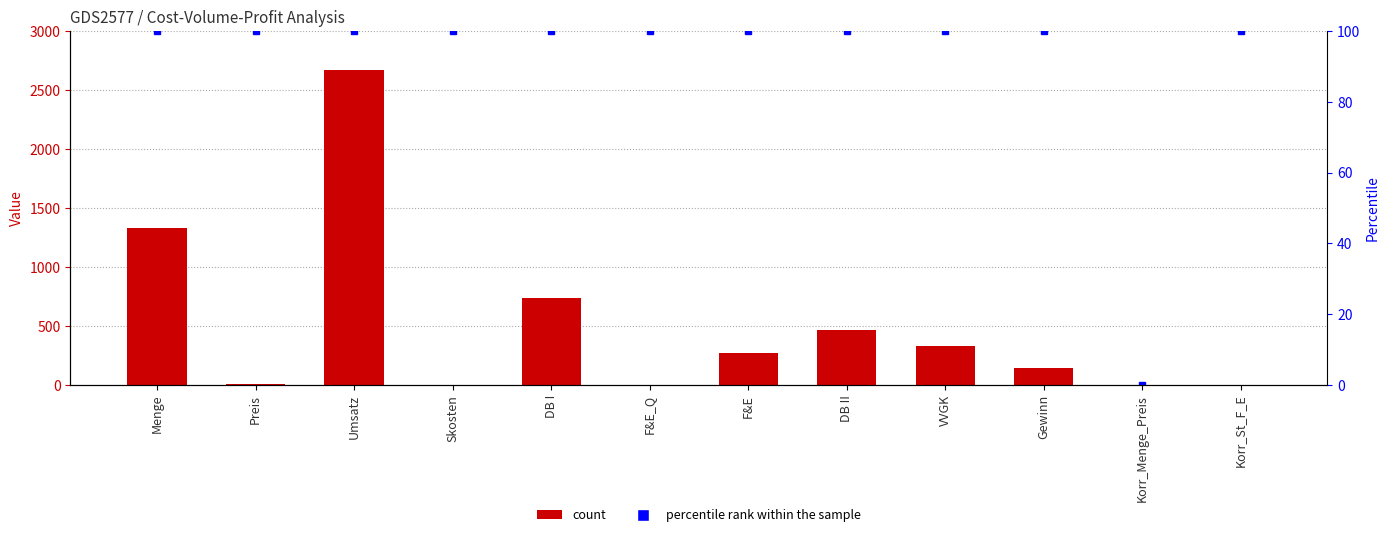

What is the sum of the percentile rank within the sample values at F&E and DB II?

200.0